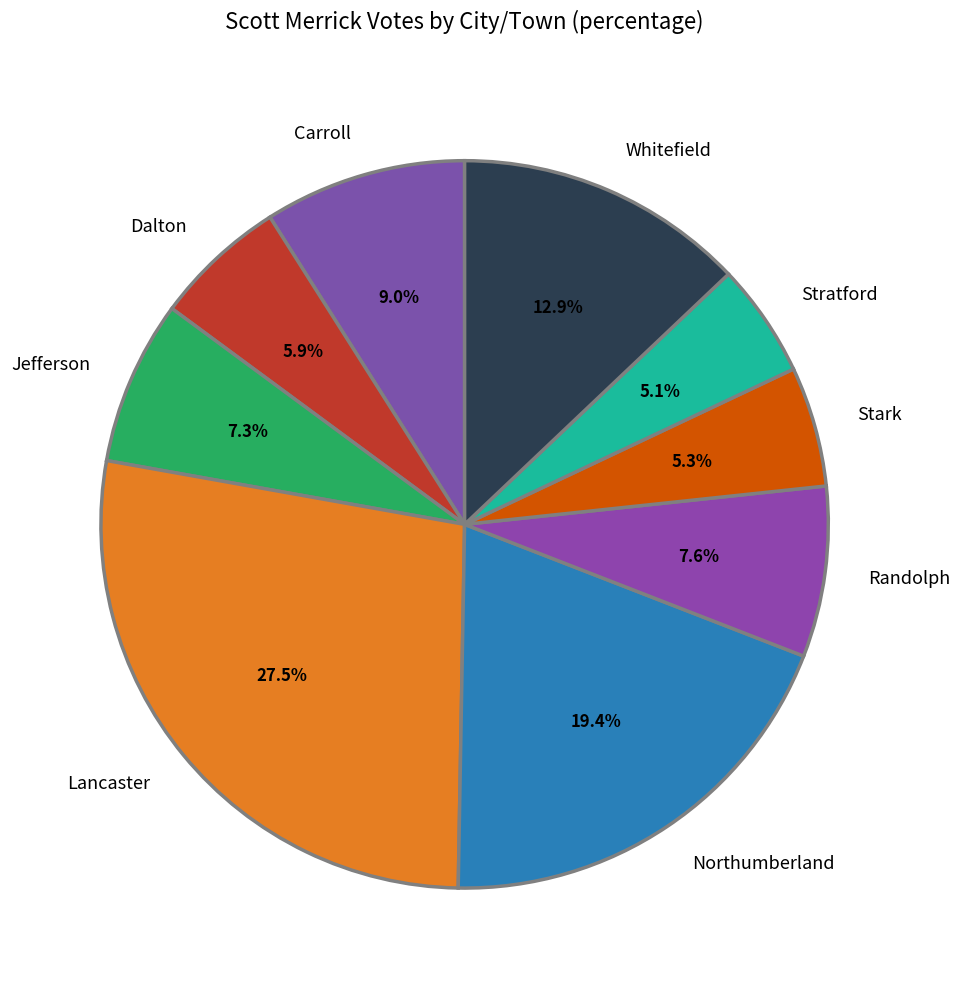

To the nearest percent, what portion does Randolph represent?

8%